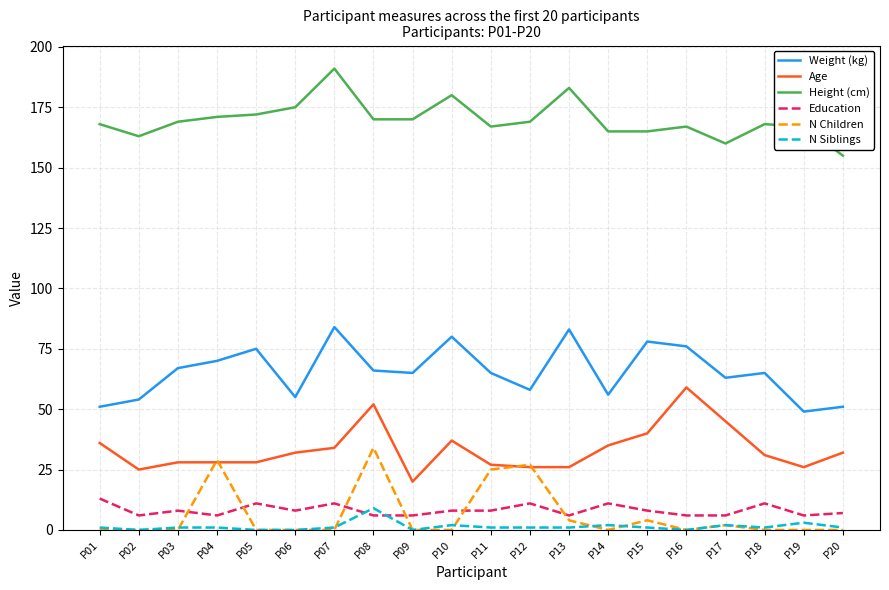

The value of Age at P05 is 16. True or false?

False